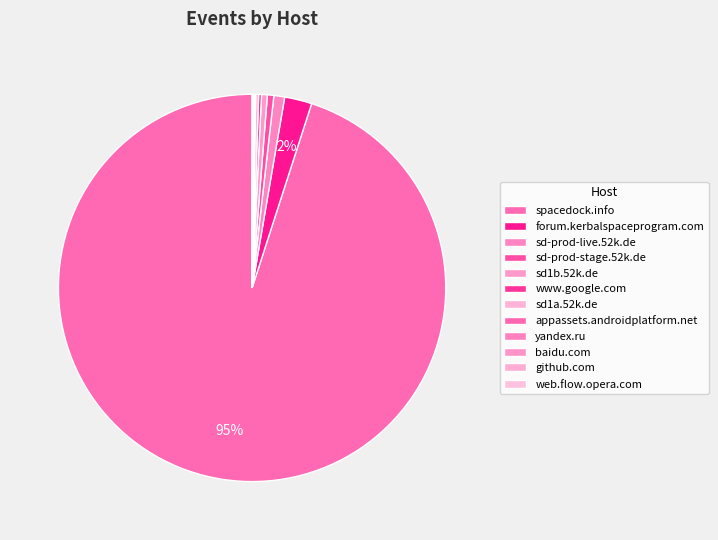

Rank the categories by value from lowest to highest.

appassets.androidplatform.net, yandex.ru, baidu.com, github.com, web.flow.opera.com, www.google.com, sd1a.52k.de, sd1b.52k.de, sd-prod-stage.52k.de, sd-prod-live.52k.de, forum.kerbalspaceprogram.com, spacedock.info